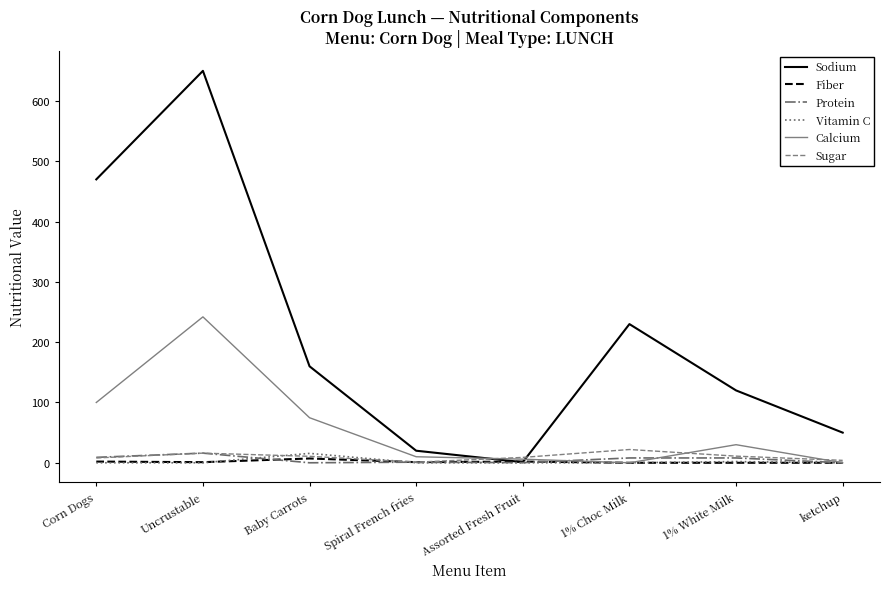

What is the greatest value displayed?

650.0